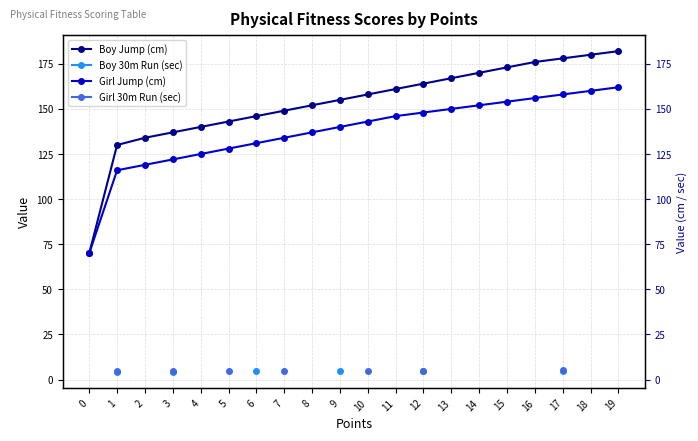

How many lines are shown in the chart?

4